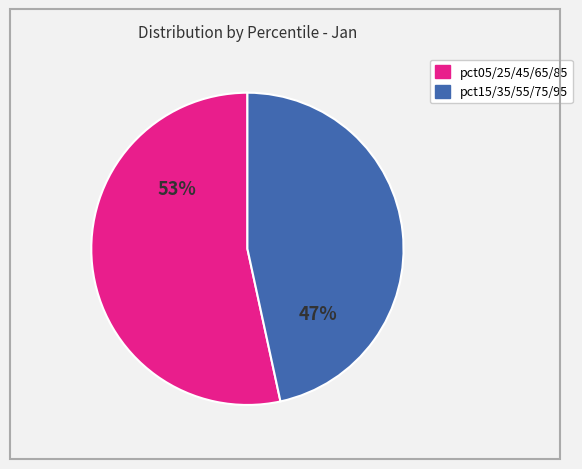

To the nearest percent, what is the average slice percentage?

50%